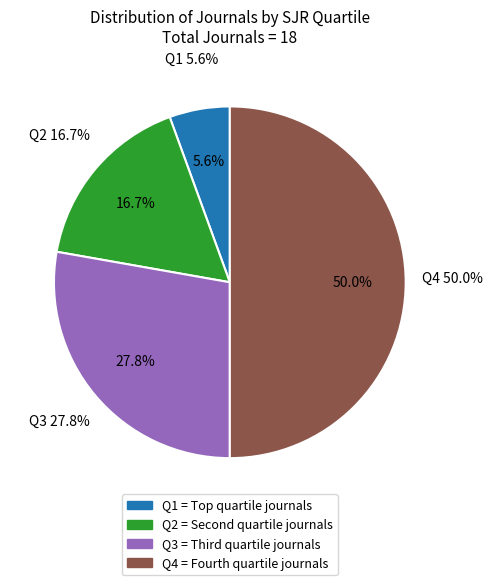

Rank the categories by value from highest to lowest.

Q4, Q3, Q2, Q1